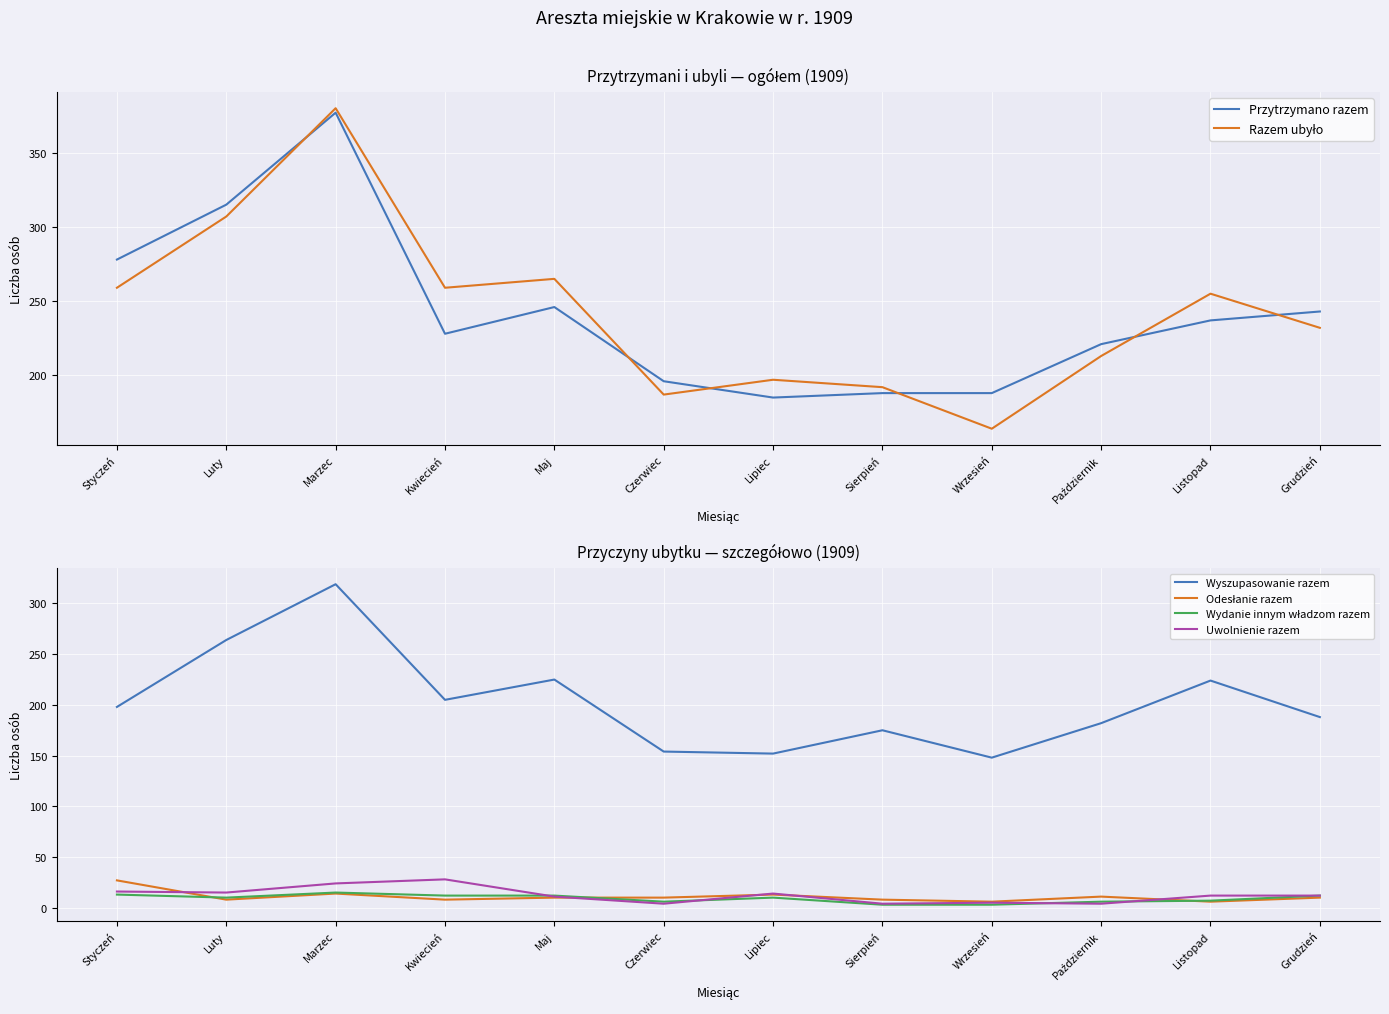

Between Czerwiec and Listopad, which series saw the biggest shift?

Wyszupasowanie razem